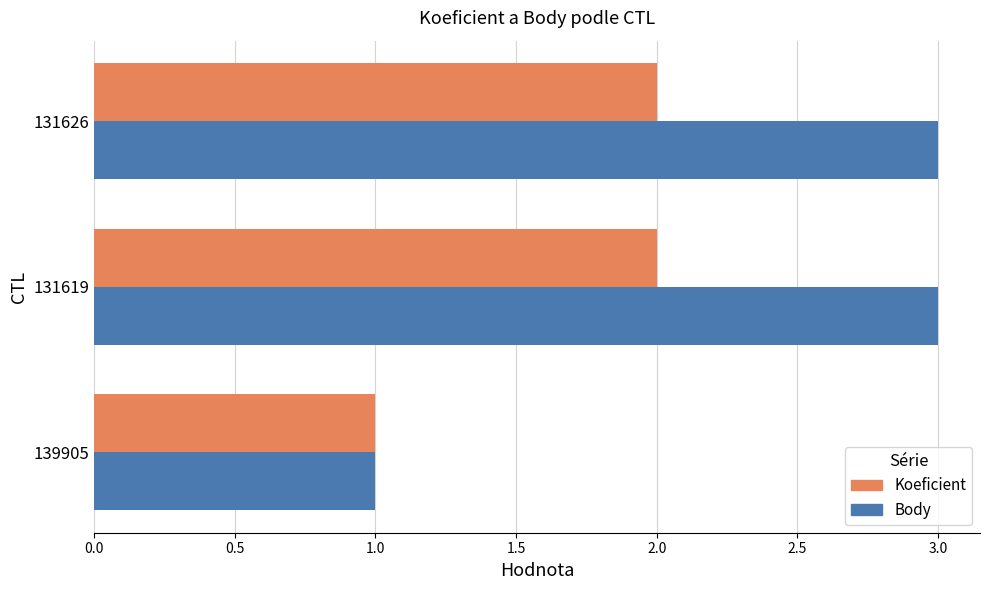

Which series has the largest total across all categories?

Body